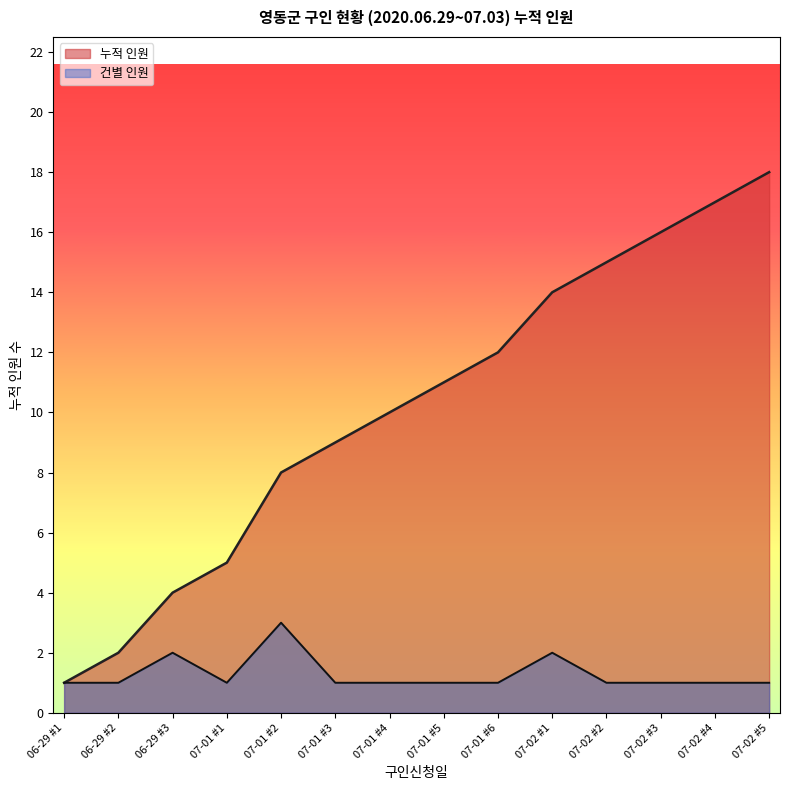

Is the value of 건별 인원 at 07-01 #2 greater than the value of 누적 인원 at 06-29 #1?

Yes